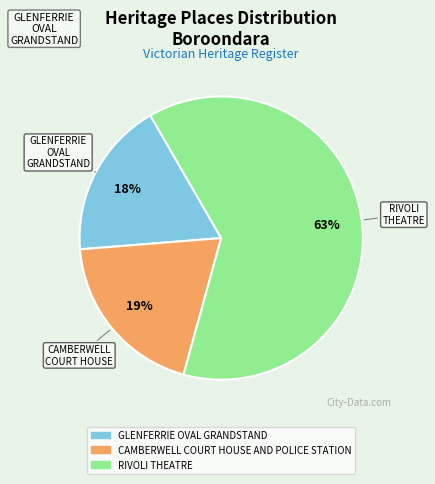

What is the smallest slice in the pie chart?

GLENFERRIE OVAL GRANDSTAND